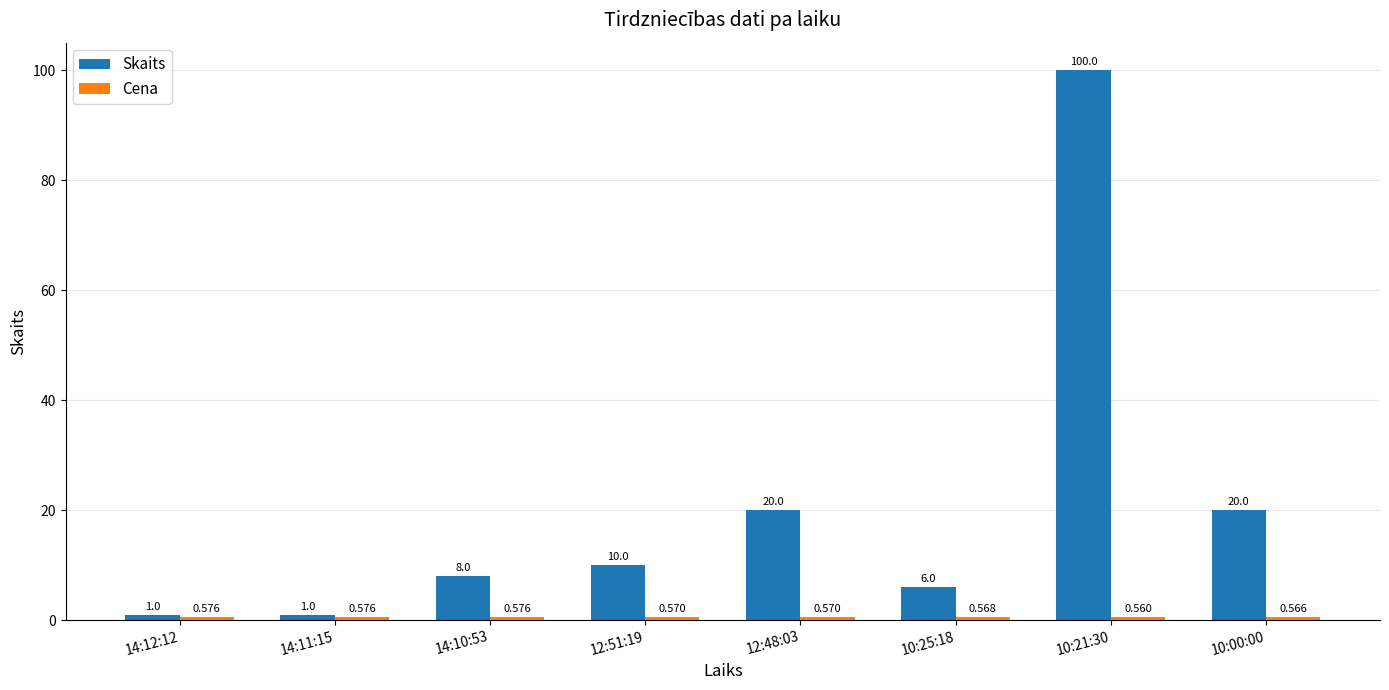

At which category does the chart reach its peak across all series?

10:21:30